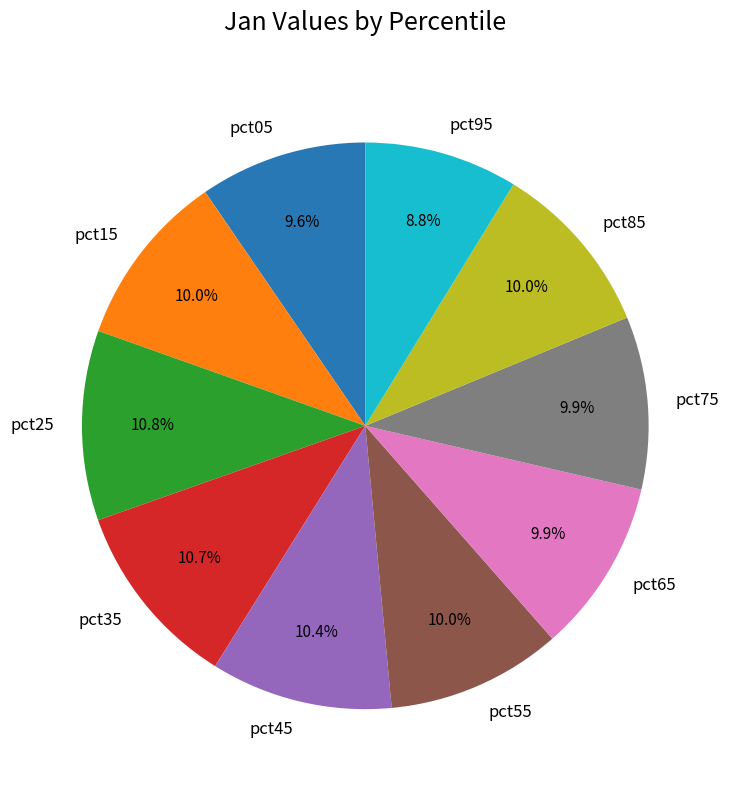

True or false: pct75 accounts for 16% of the total.

False